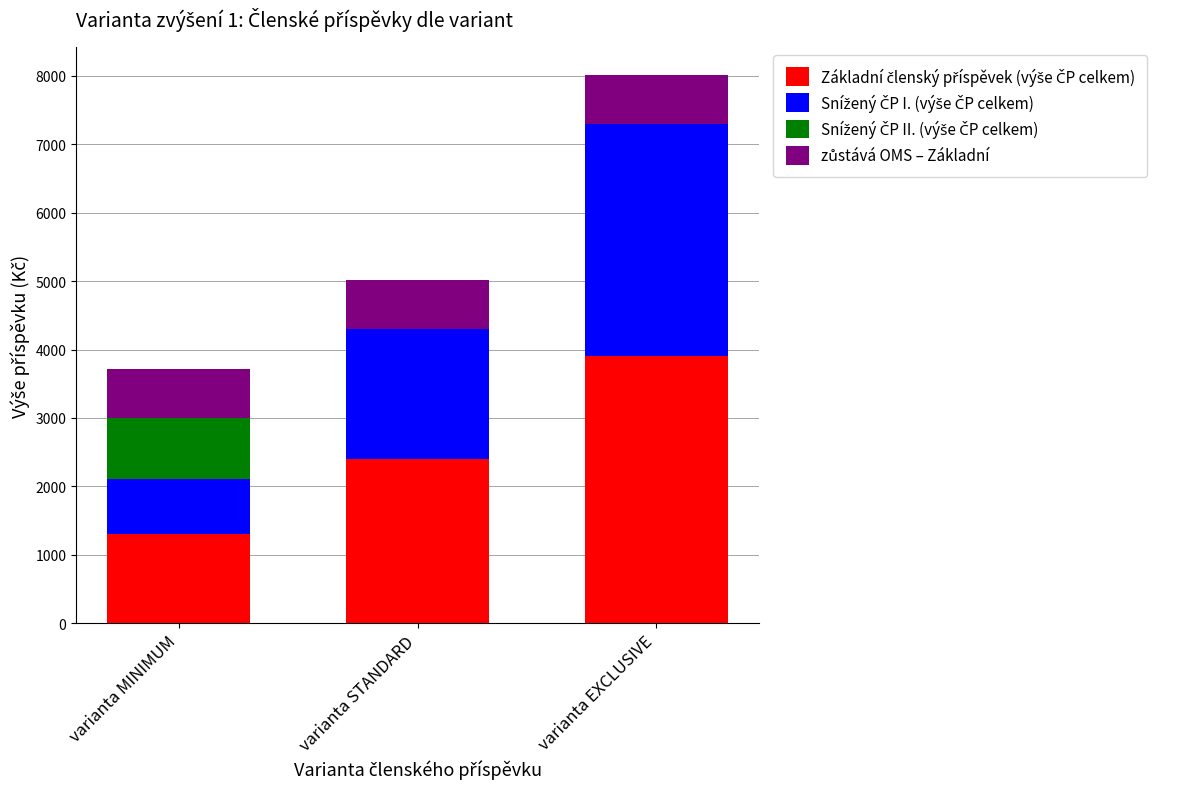

What is the total value across all series at varianta STANDARD?

5016